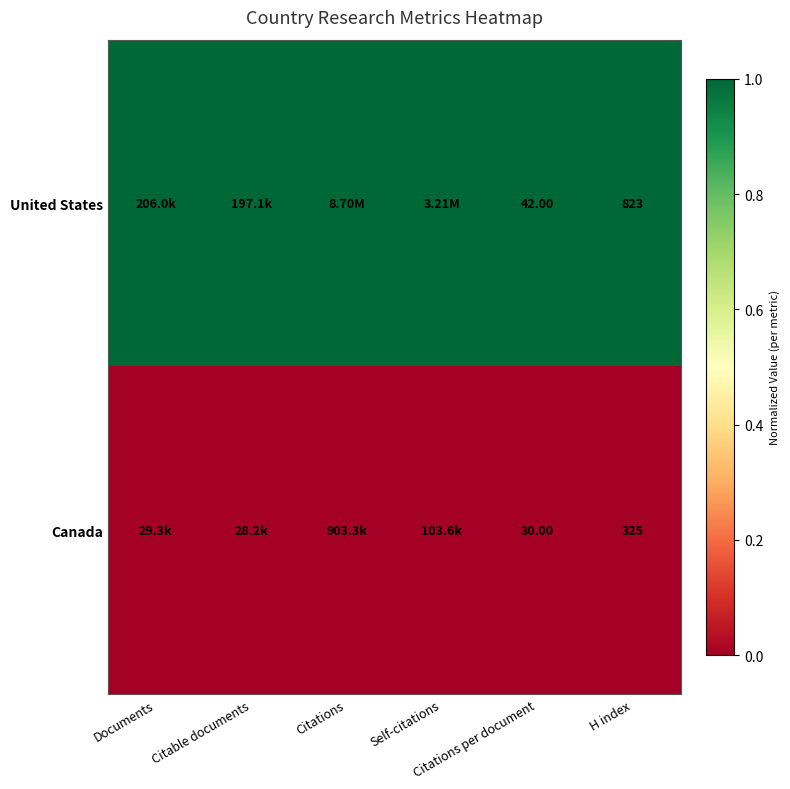

How many series are shown in this chart?

2